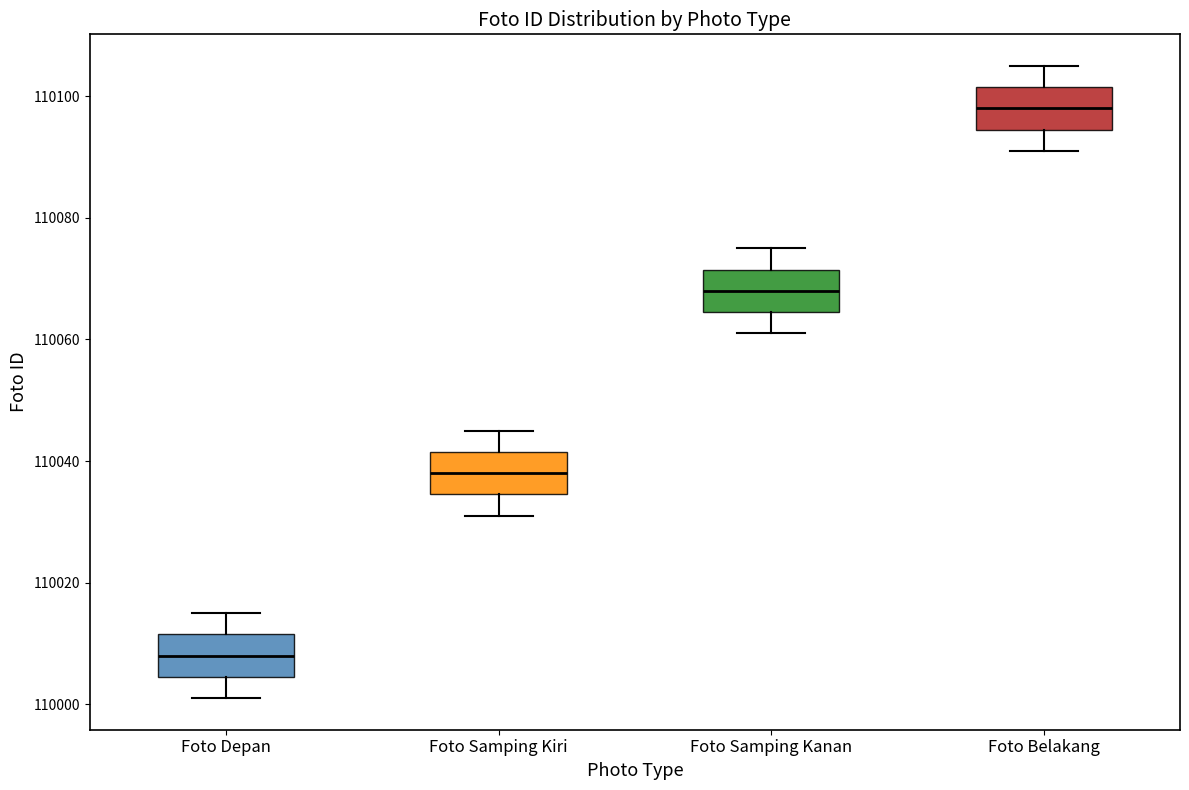

Reading left to right, read every box against the y-axis: the position of its median line, the range the box covers, and the ends of its whiskers. The values are not printed on the chart, so give them approximately, as read against the axis.

Foto Depan: median 110008, box 110004 to 110012, whiskers 110002 to 110016
Foto Samping Kiri: median 110038, box 110034 to 110042, whiskers 110032 to 110046
Foto Samping Kanan: median 110068, box 110064 to 110072, whiskers 110062 to 110076
Foto Belakang: median 110098, box 110094 to 110102, whiskers 110092 to 110106